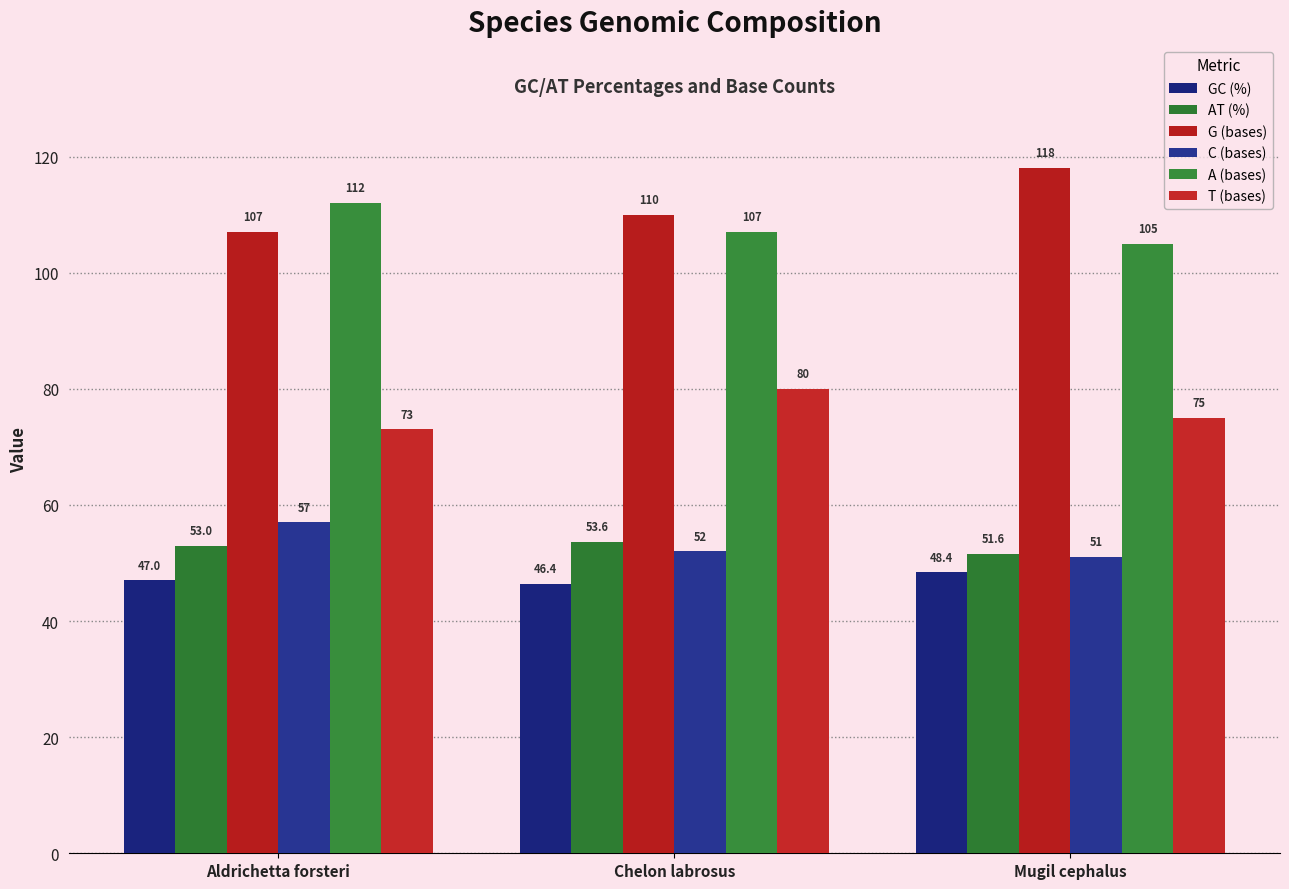

What is the difference between the highest and lowest values at Aldrichetta forsteri?

65.0